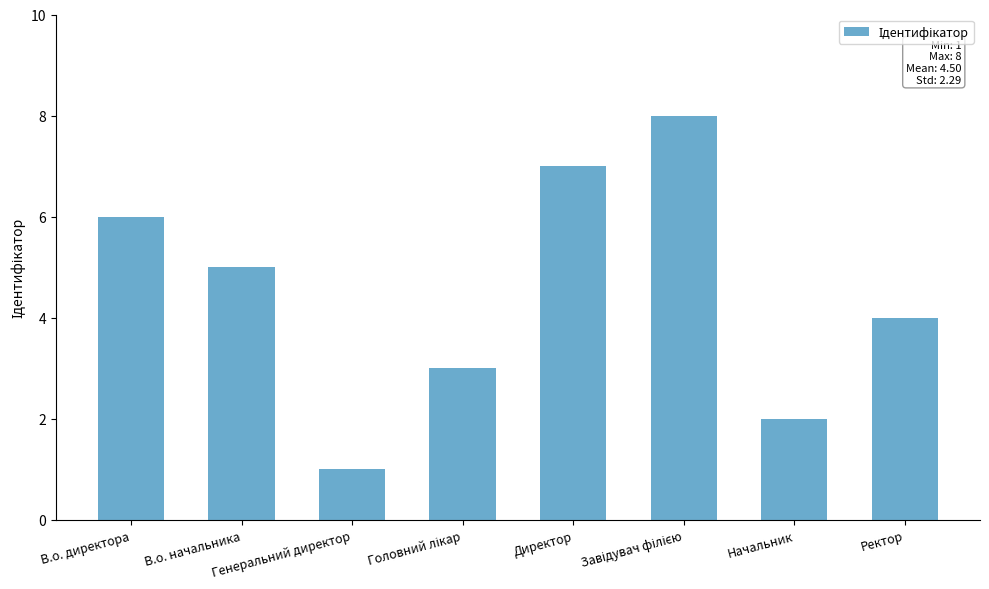

What is the greatest value displayed?

8